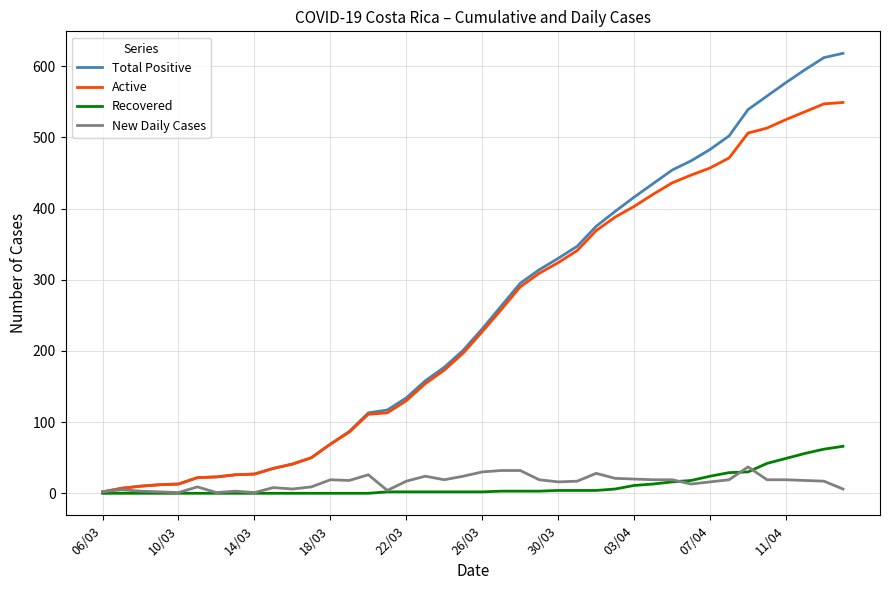

Which series has the widest spread of values?

Total Positive